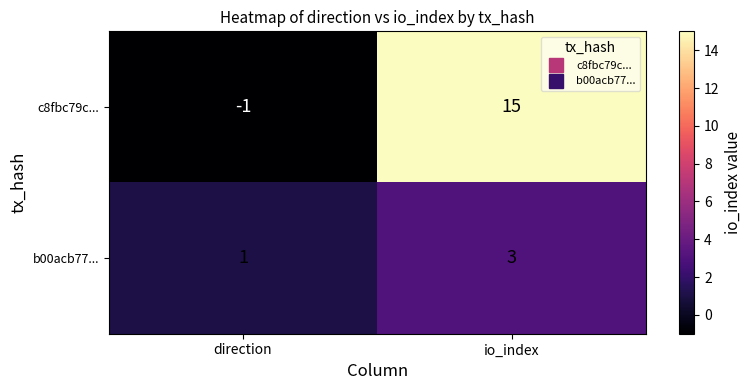

Which category has the lowest value across all series?

direction